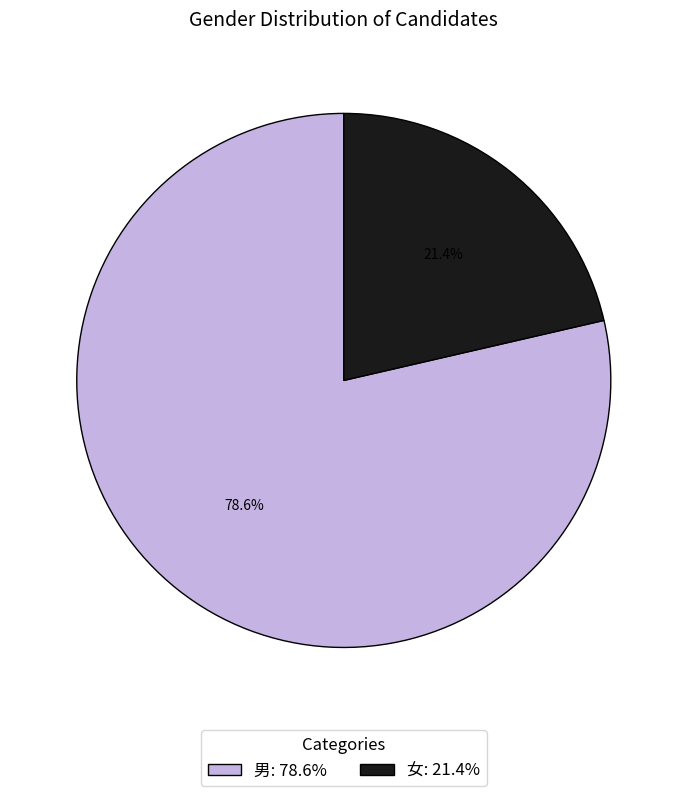

To the nearest percent, what is the difference between the largest and smallest slice percentages?

57%